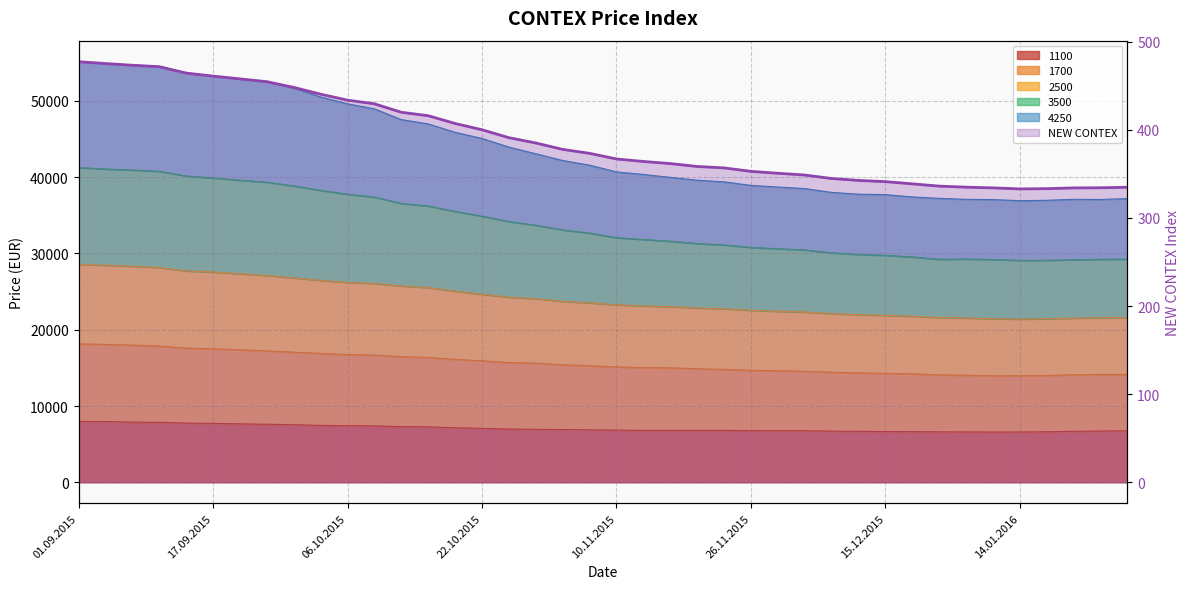

Approximately how many times larger is the value at 36 compared to 12?

0.8